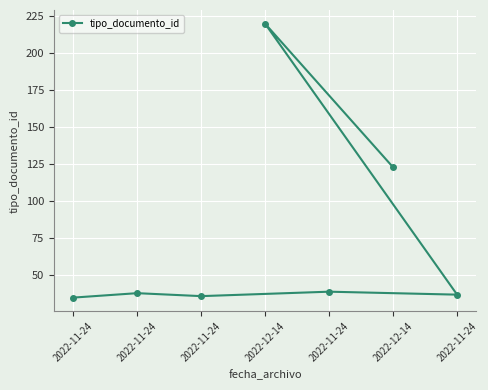

What is the maximum value shown in the chart?

220